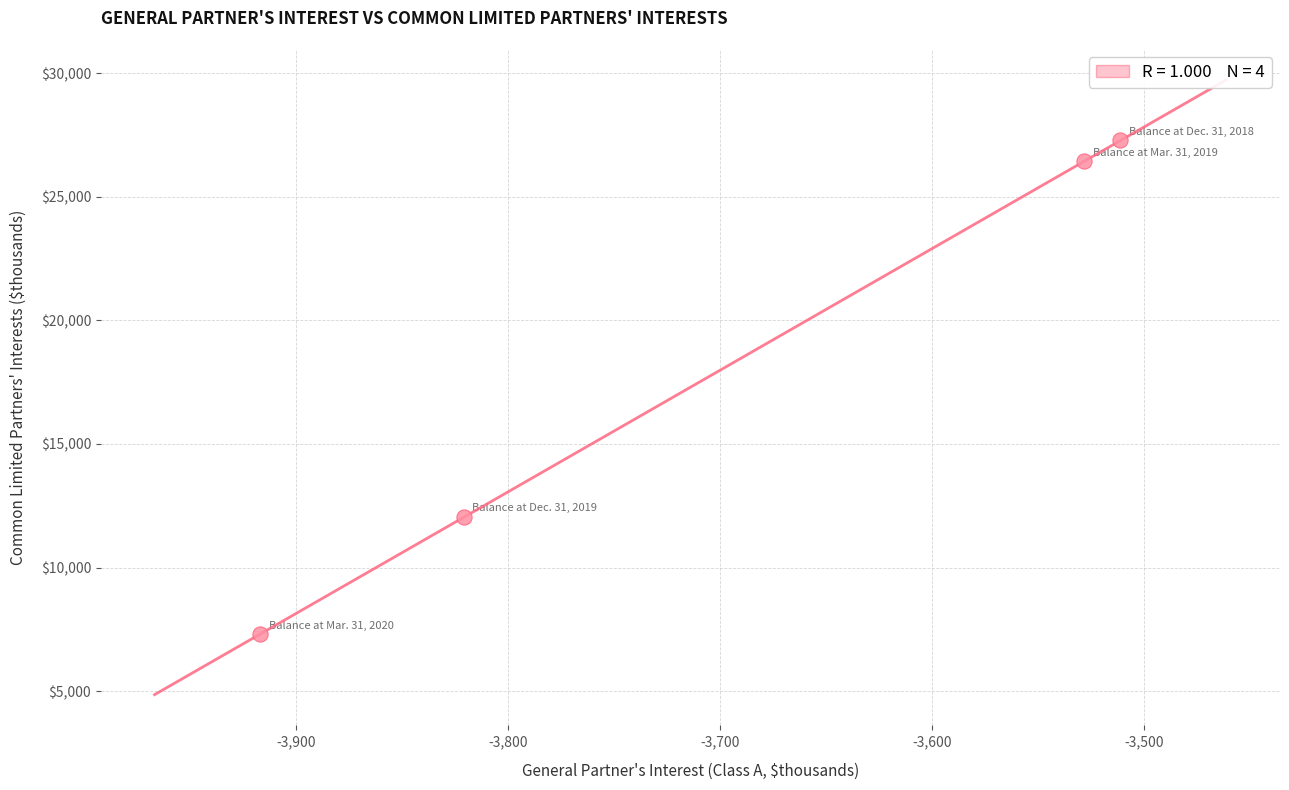

What is the range of Y values (max minus min)?

19965